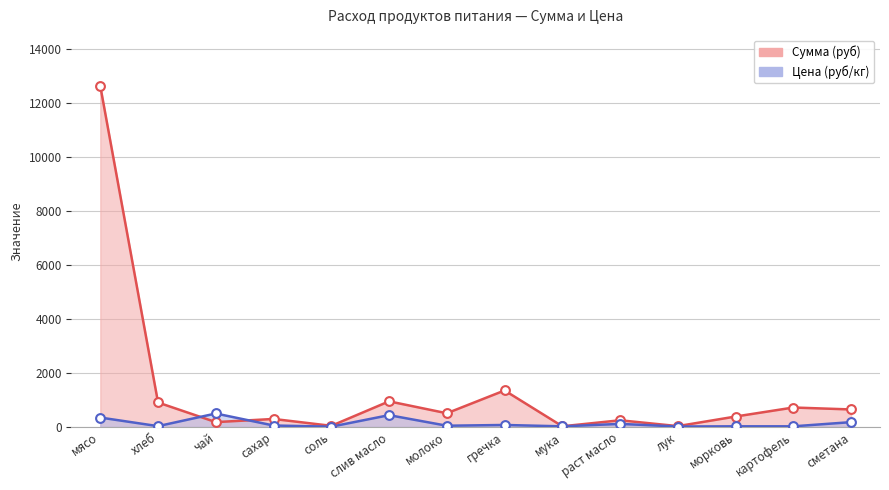

What are all the series names shown in the legend?

Сумма (руб), Цена (руб/кг)